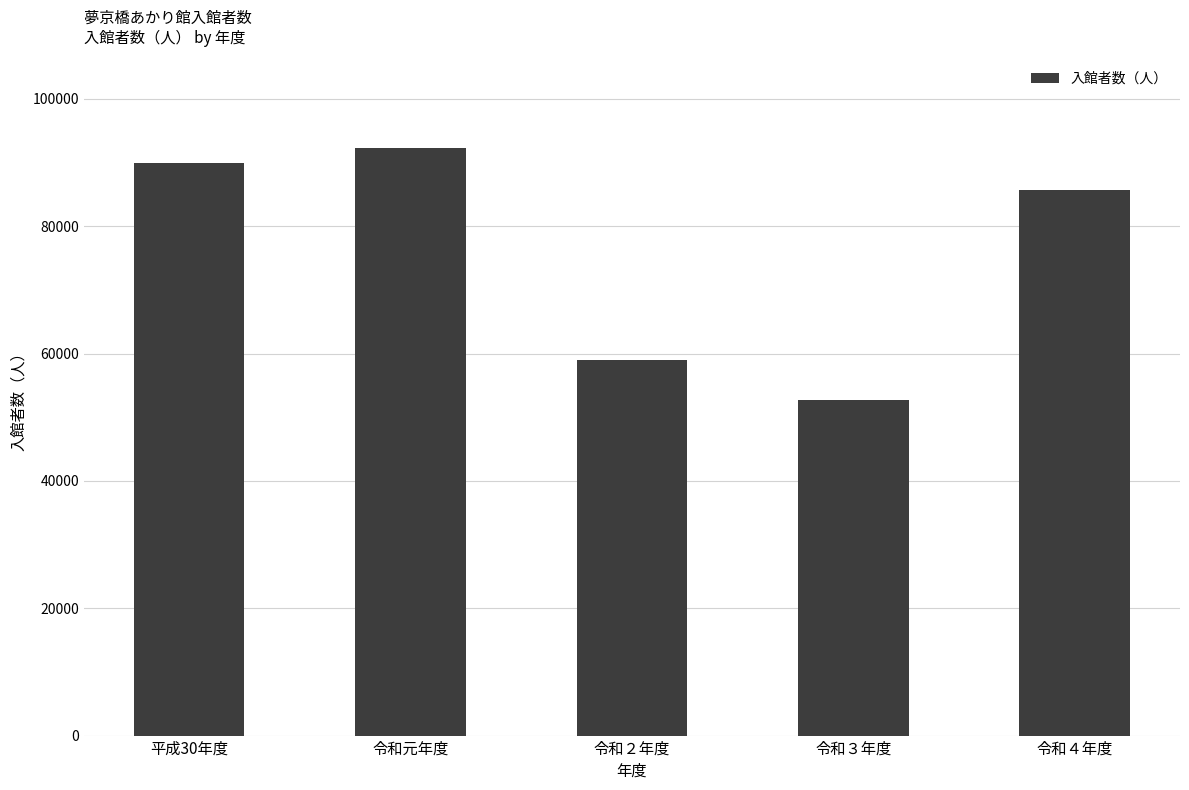

Which has a higher value, 令和３年度 or 令和元年度?

令和元年度